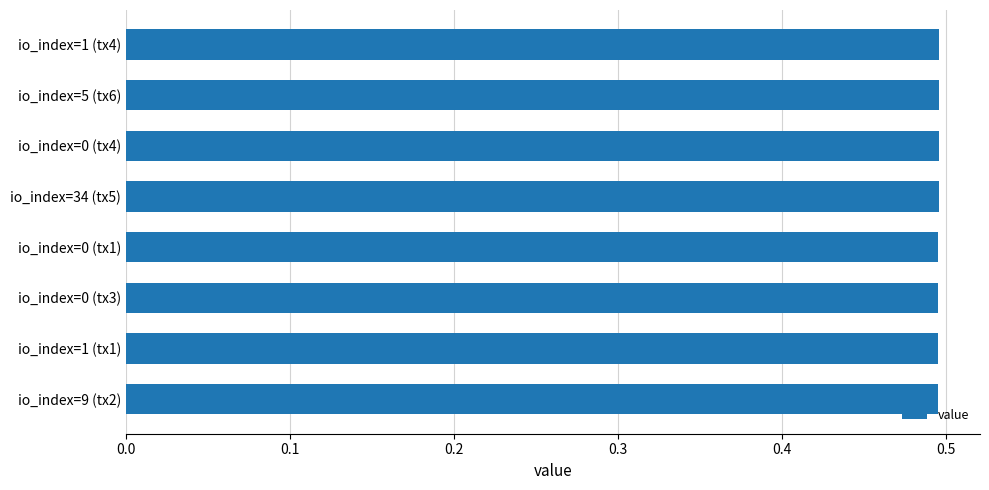

How many values are between 0 and 1?

8